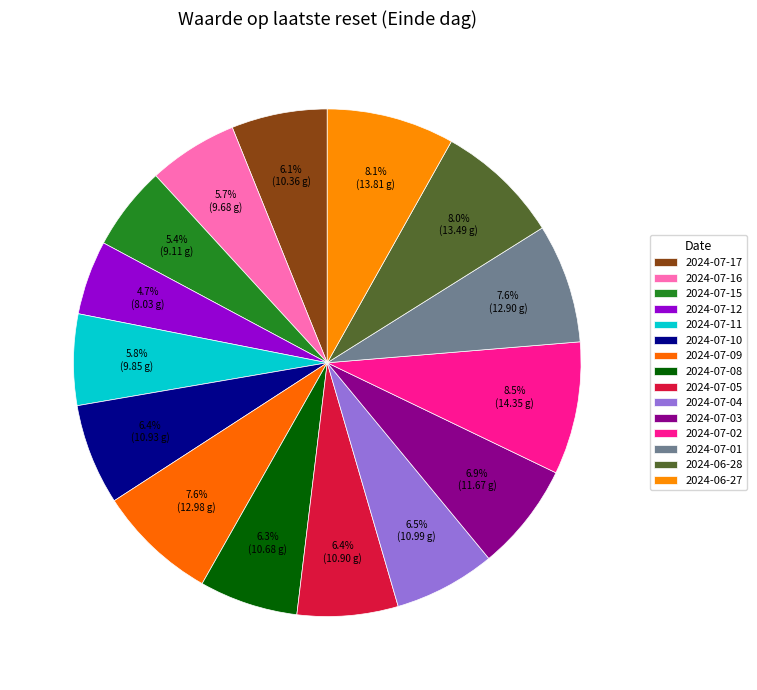

How many slices are in this pie chart?

15